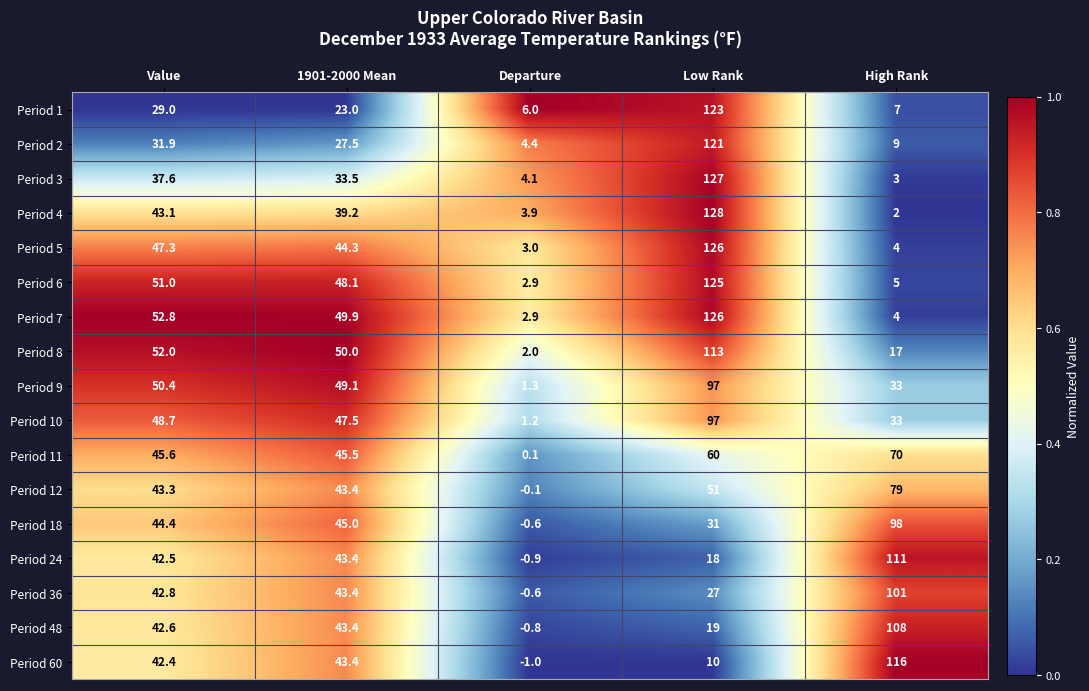

At which category is the sum across all series the highest?

Low Rank